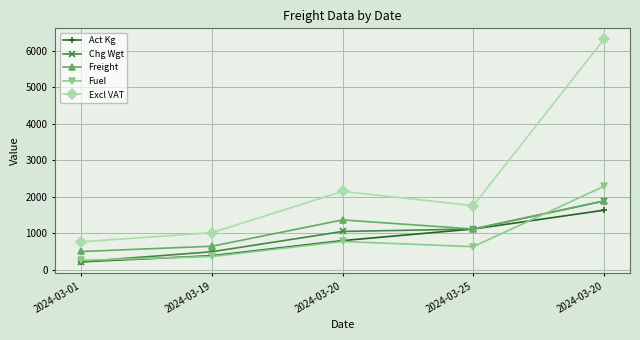

Which has a higher value, 2024-03-20 or 2024-03-20?

2024-03-20